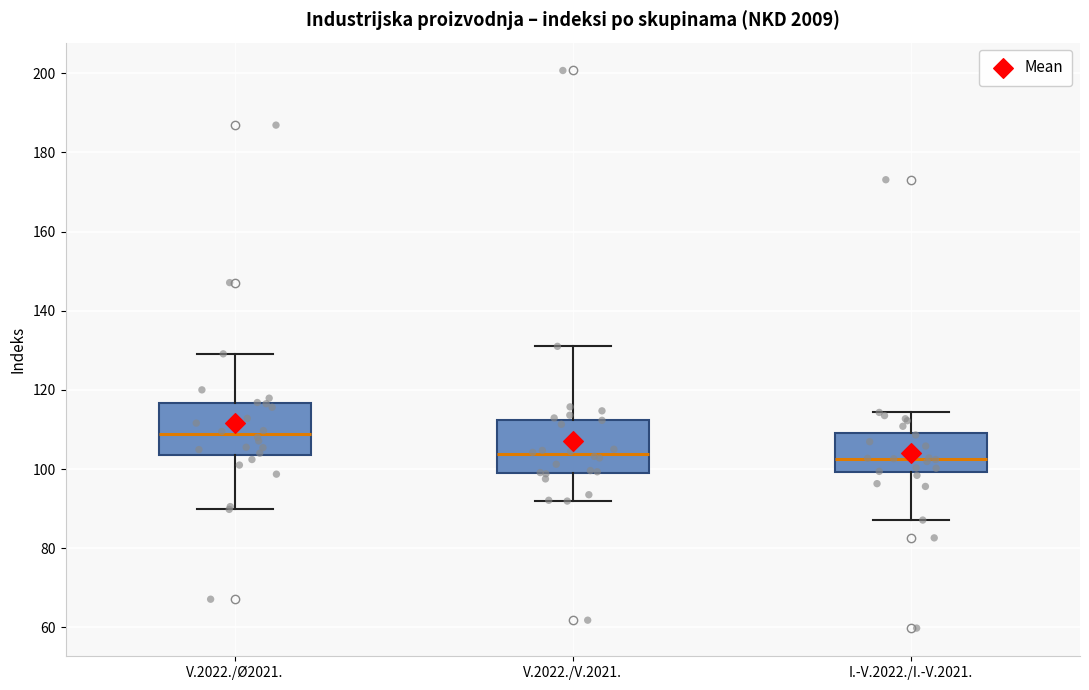

Reading left to right, transcribe this box plot: for each box, give where its median line is, the range the box spans, and where its two whiskers end, as read against the y-axis. The values are not printed on the chart, so give them approximately, as read against the axis.

V.2022./Ø2021.: median 108, box 104 to 116, whiskers 90 to 130
V.2022./V.2021.: median 104, box 100 to 112, whiskers 92 to 132
I.-V.2022./I.-V.2021.: median 102, box 100 to 110, whiskers 88 to 114